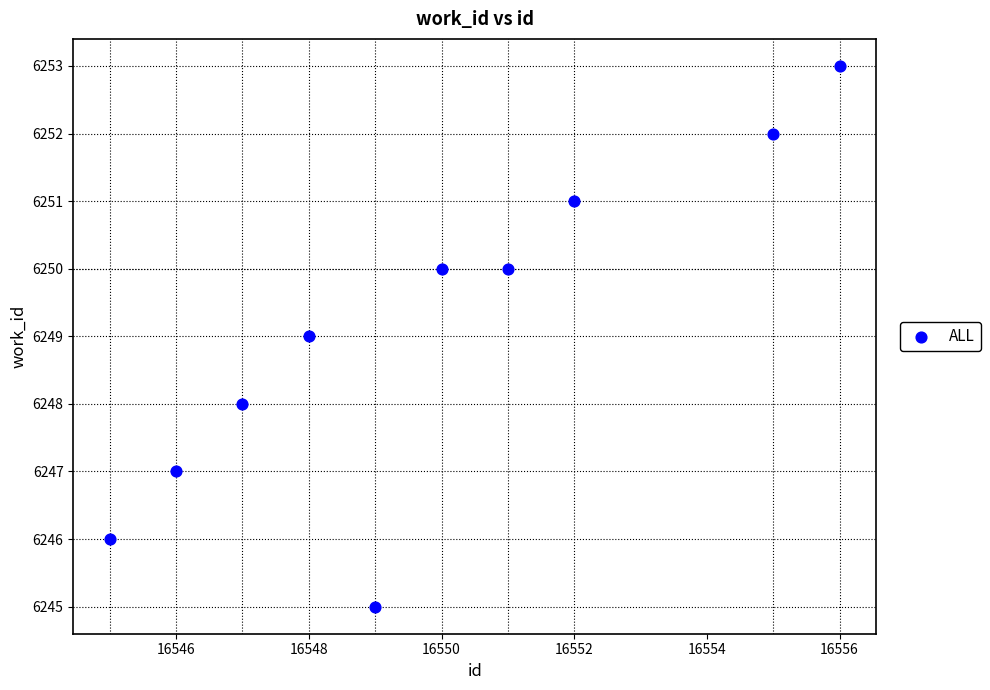

What is the average X value?

16550